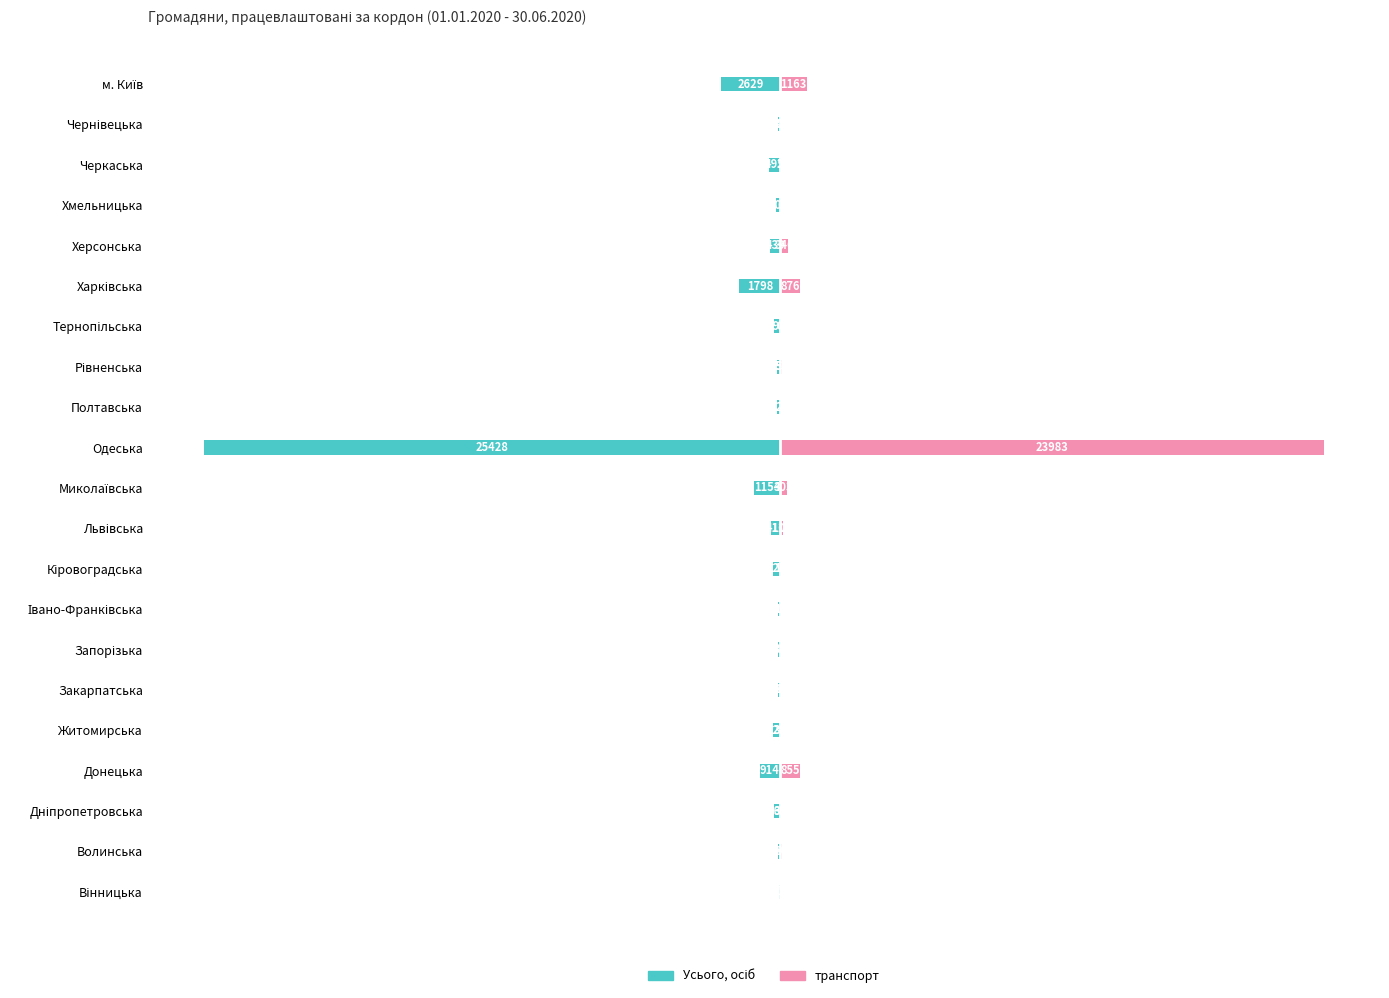

The транспорт series shows 182 at Херсонська. True or false?

False